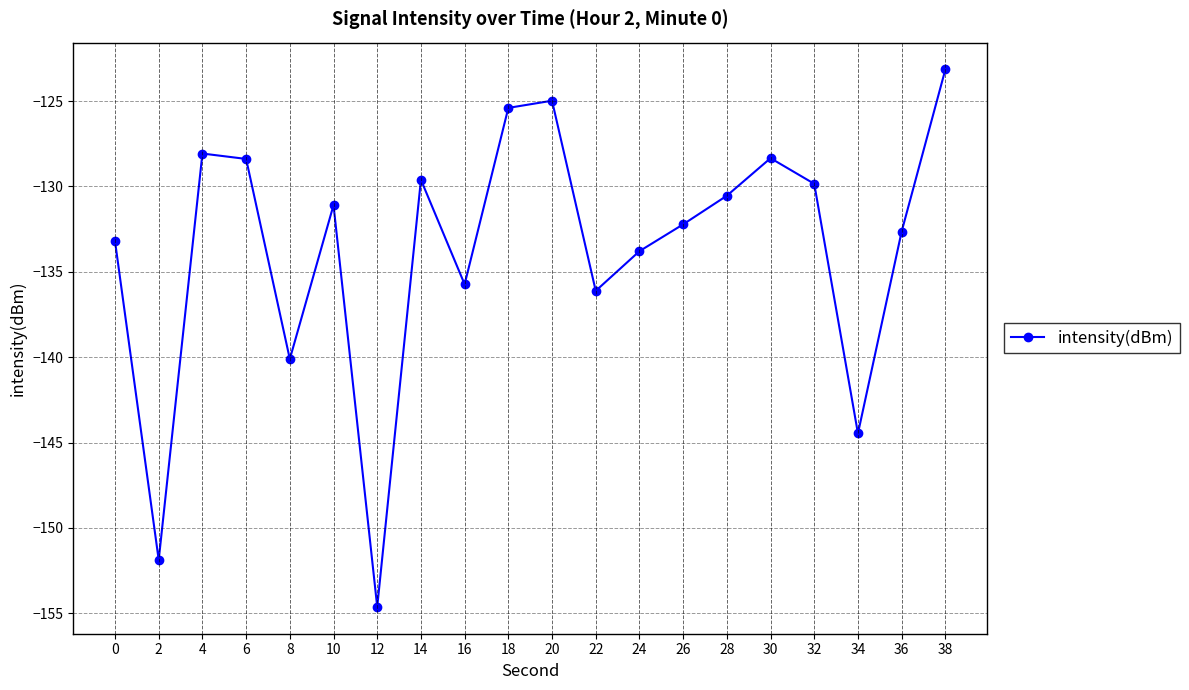

What is the difference between the values at 22 and 30?

7.8